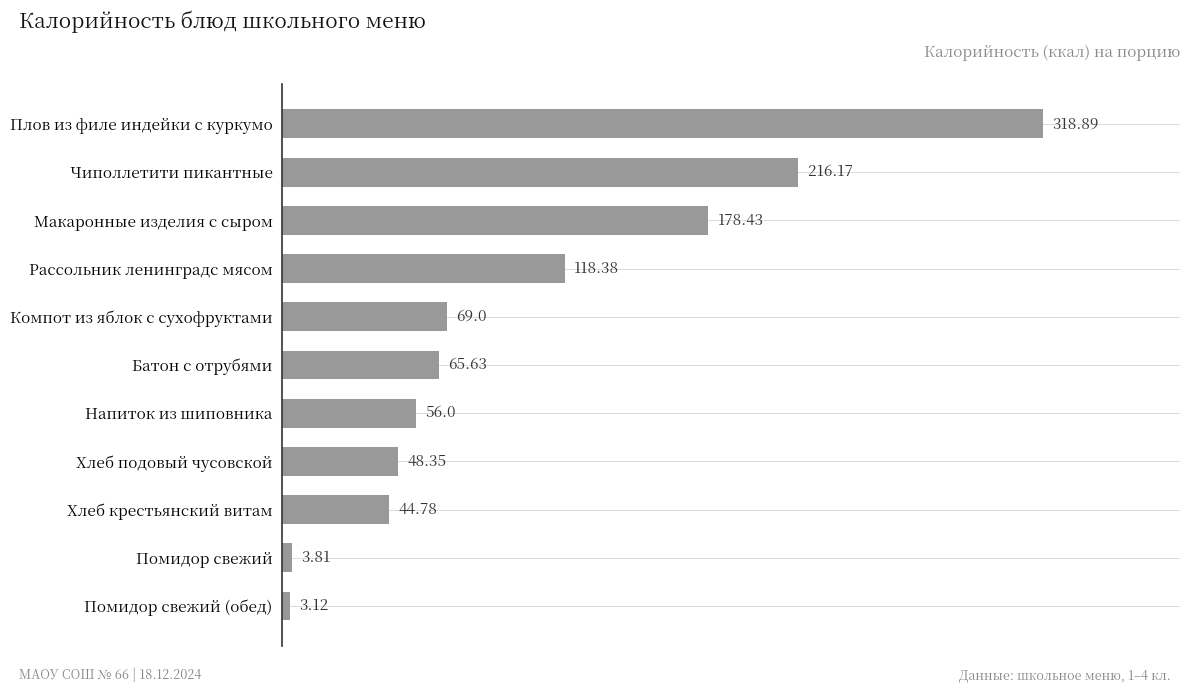

What is the difference between the maximum and second lowest values?

315.1